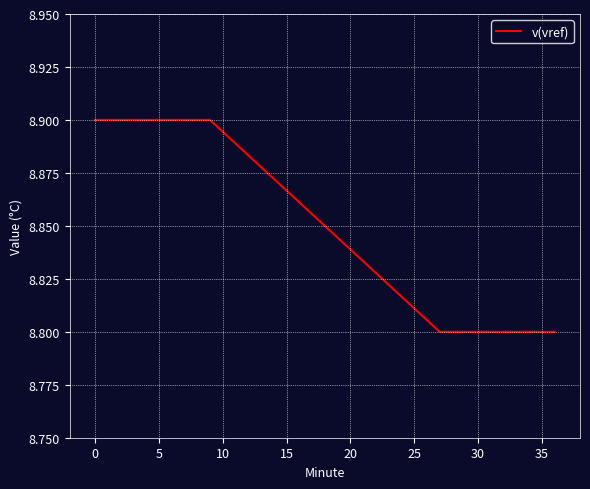

Count the number of categories in the chart.

20